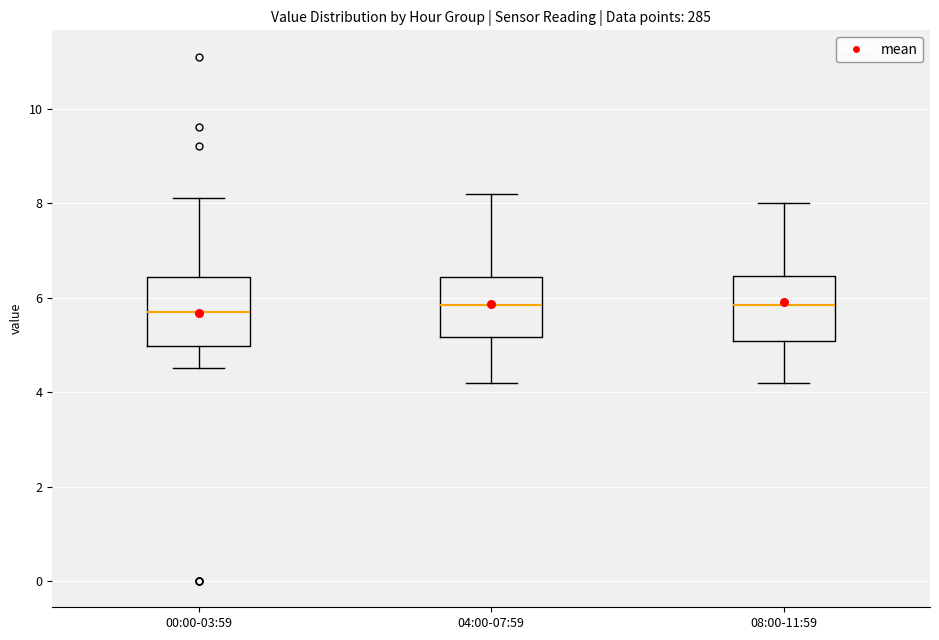

Where does the upper whisker of the box for 00:00-03:59 end on the y-axis? The values are not printed on the chart, so give them approximately, as read against the axis.

8.2